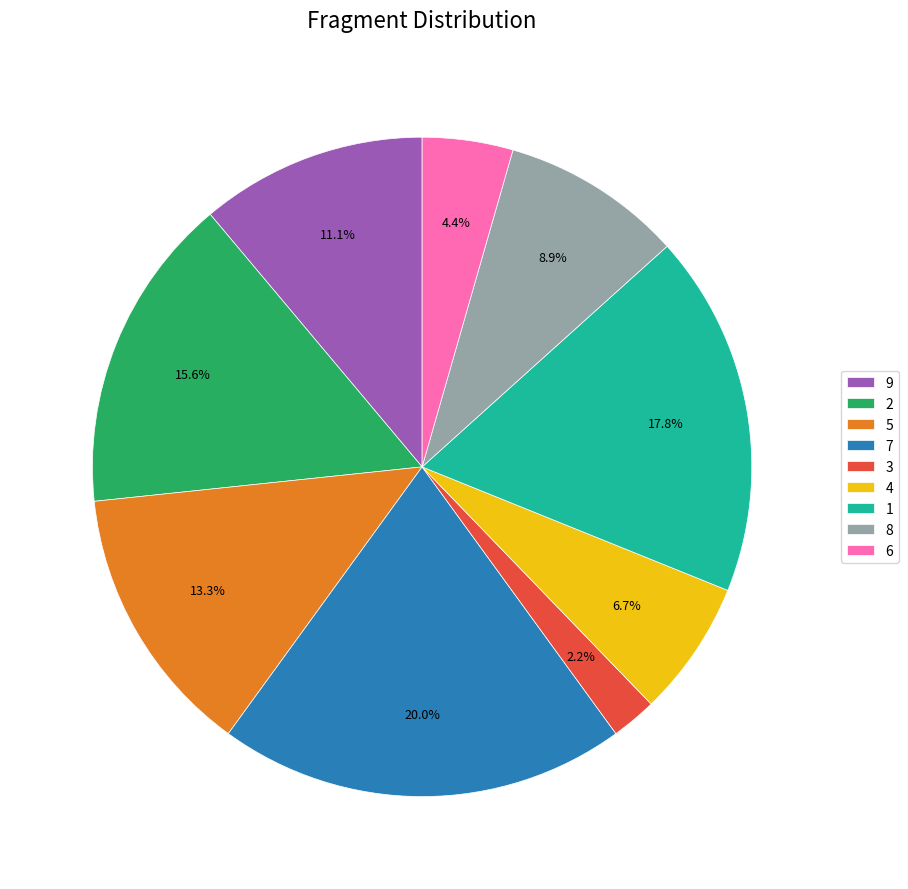

How many segments does this pie chart have?

9